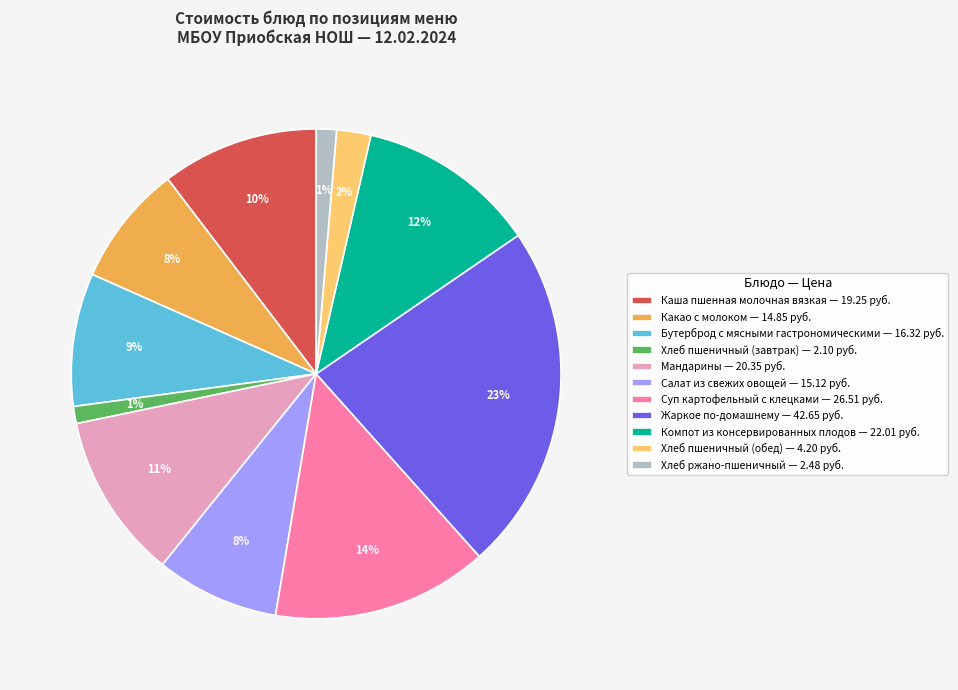

How many slices are in this pie chart?

11